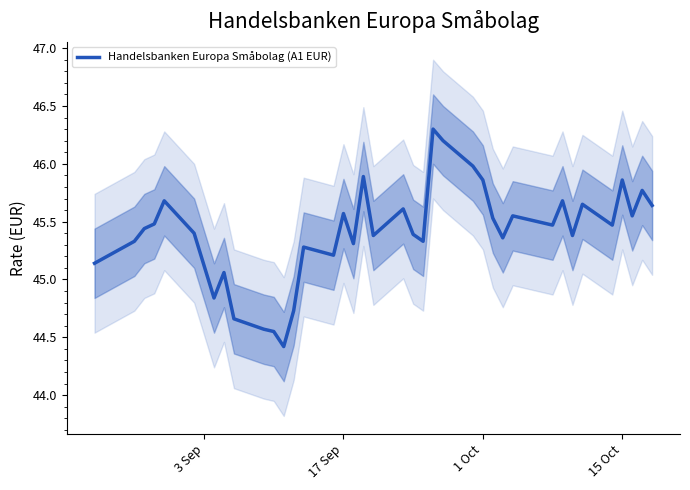

The Handelsbanken Europa Småbolag (A1 EUR) series shows 45.6 at 17 Sep. True or false?

True